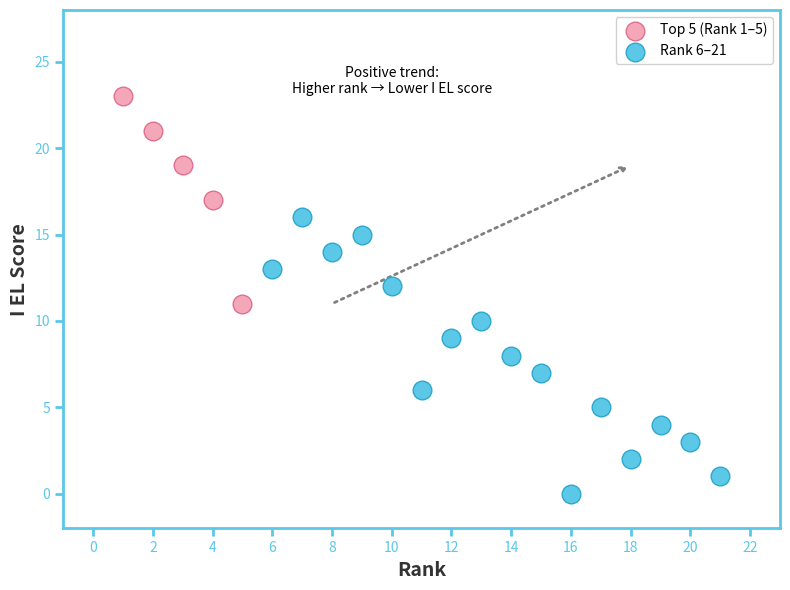

Which series contains the highest Y value?

Top 5 (Rank 1–5)